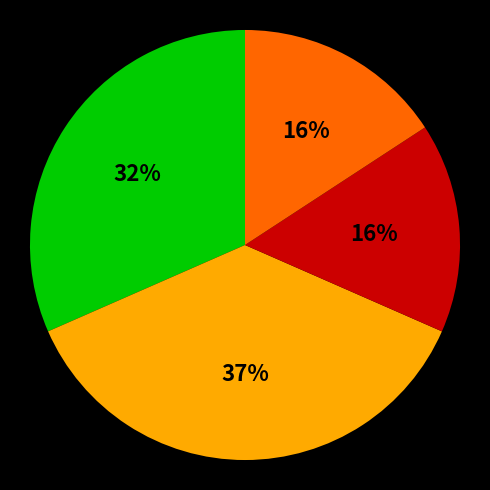

Does any single category account for the majority?

No